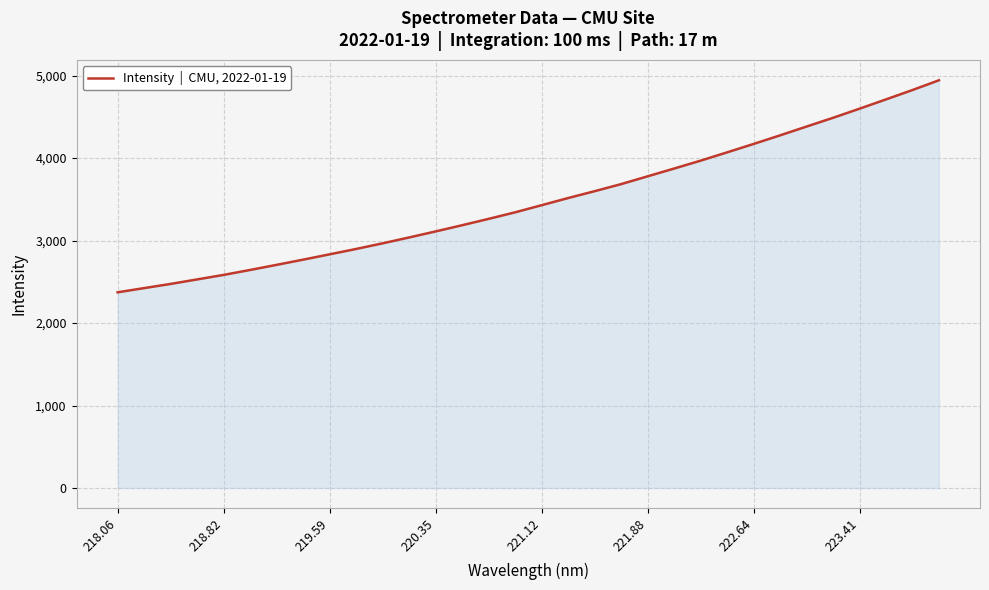

What is the minimum value shown in the chart?

2372.6